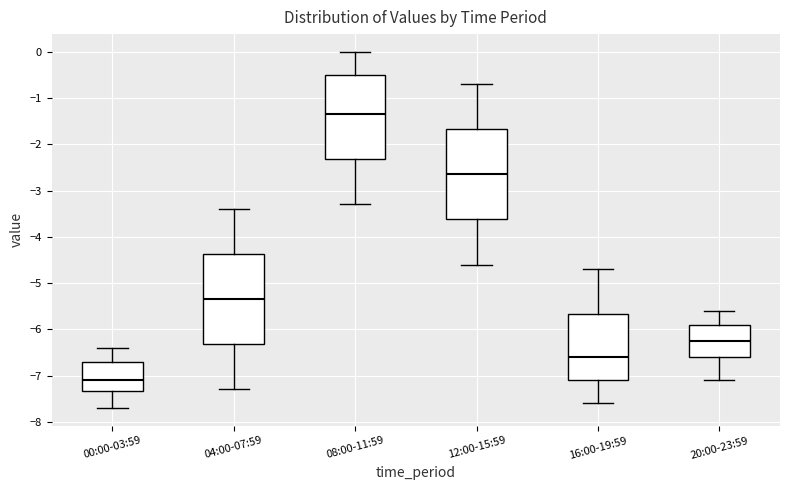

Reading left to right, transcribe this box plot: for each box, give where its median line is, the range the box spans, and where its two whiskers end, as read against the y-axis. The values are not printed on the chart, so give them approximately, as read against the axis.

00:00-03:59: median -7.1, box -7.3 to -6.7, whiskers -7.7 to -6.4
04:00-07:59: median -5.3, box -6.3 to -4.4, whiskers -7.3 to -3.4
08:00-11:59: median -1.3, box -2.3 to -0.5, whiskers -3.3 to 0.0
12:00-15:59: median -2.6, box -3.6 to -1.7, whiskers -4.6 to -0.7
16:00-19:59: median -6.6, box -7.1 to -5.7, whiskers -7.6 to -4.7
20:00-23:59: median -6.2, box -6.6 to -5.9, whiskers -7.1 to -5.6